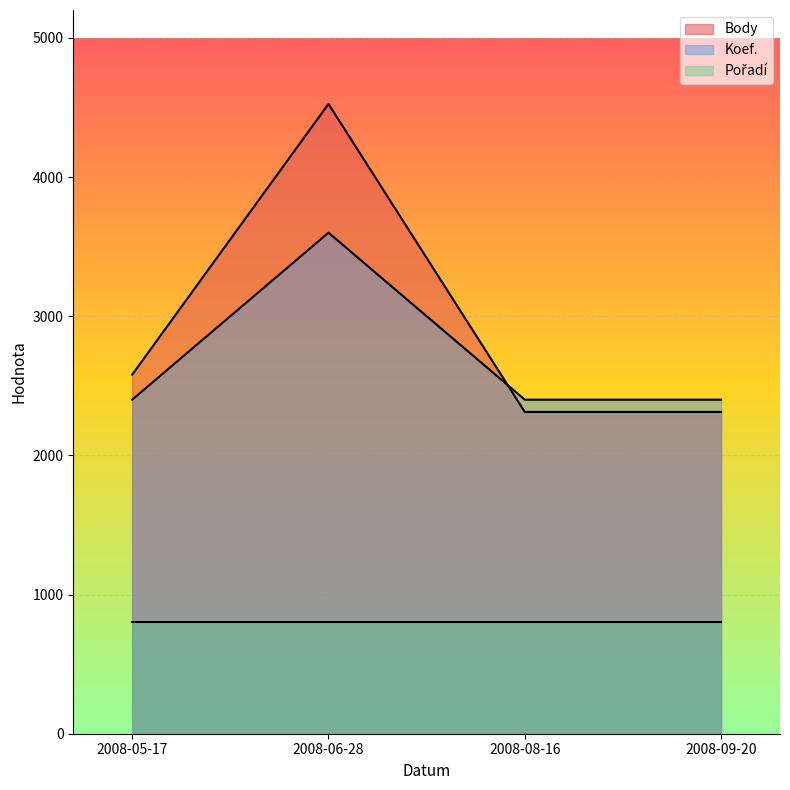

Which category has the lowest value across all series?

2008-08-16